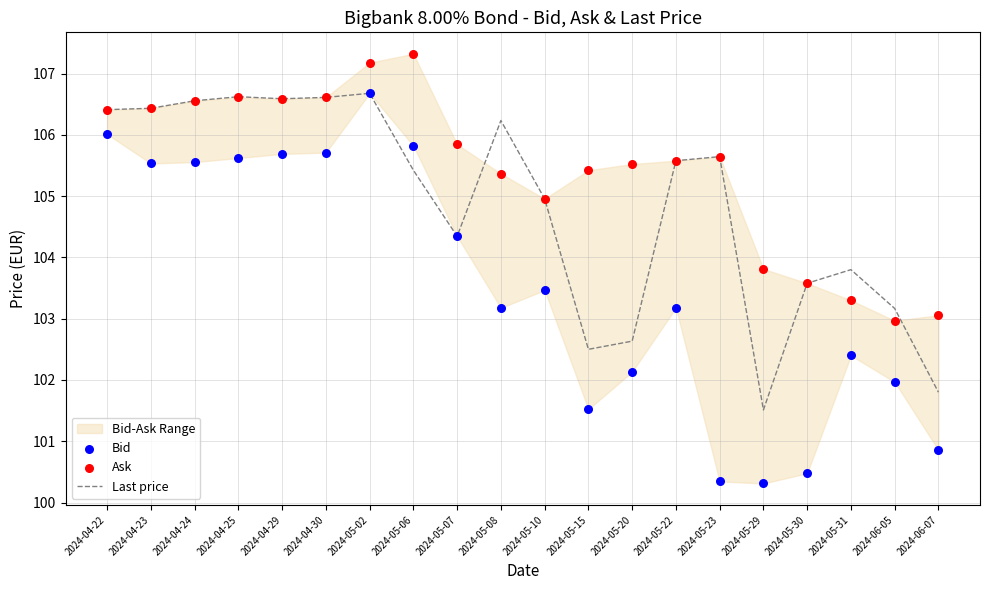

What is the total value across all series at 2024-05-08?

314.8